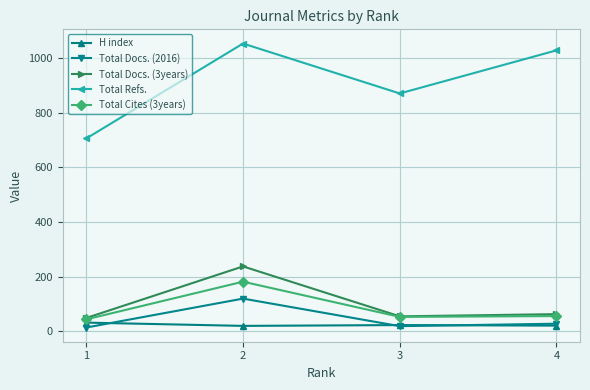

True or false: Total Docs. (2016) and Total Docs. (3years) cross at least once.

False